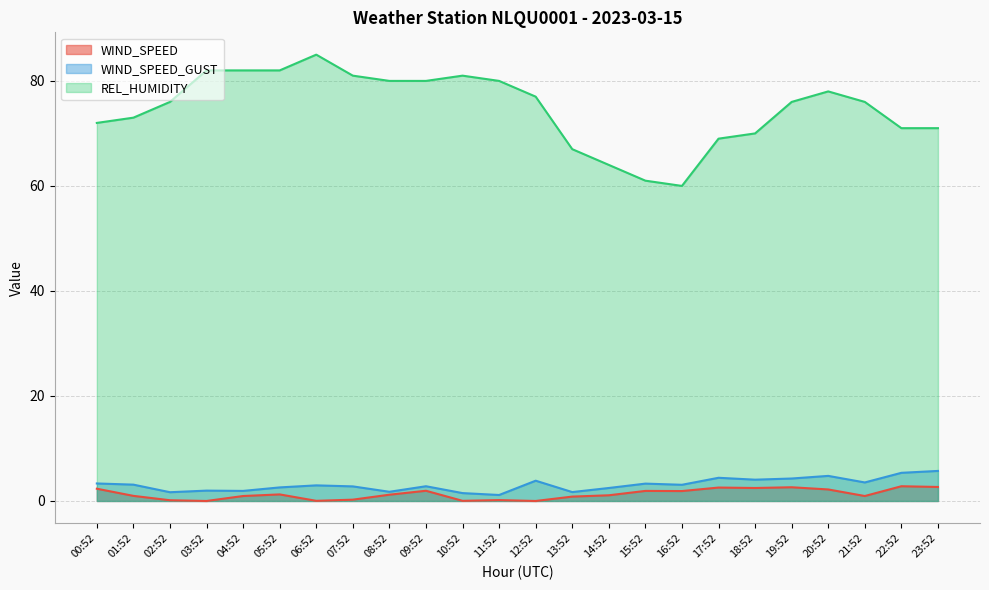

At which category does WIND_SPEED_GUST reach its first local peak?

03:52